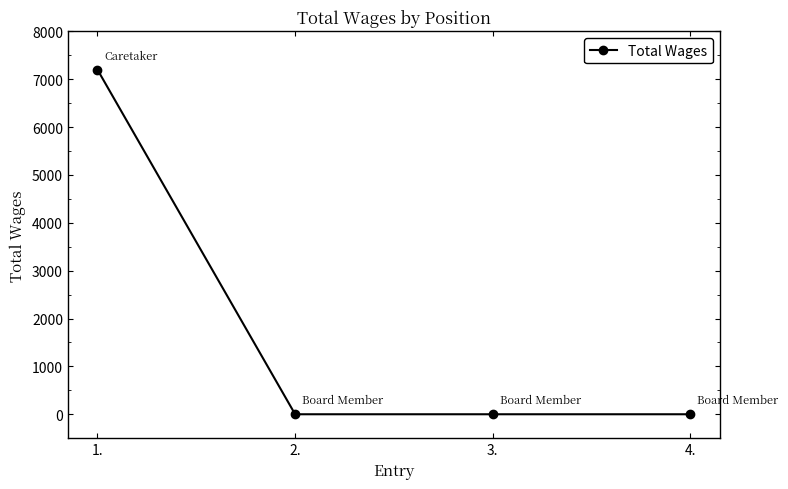

How many values exceed 0?

1